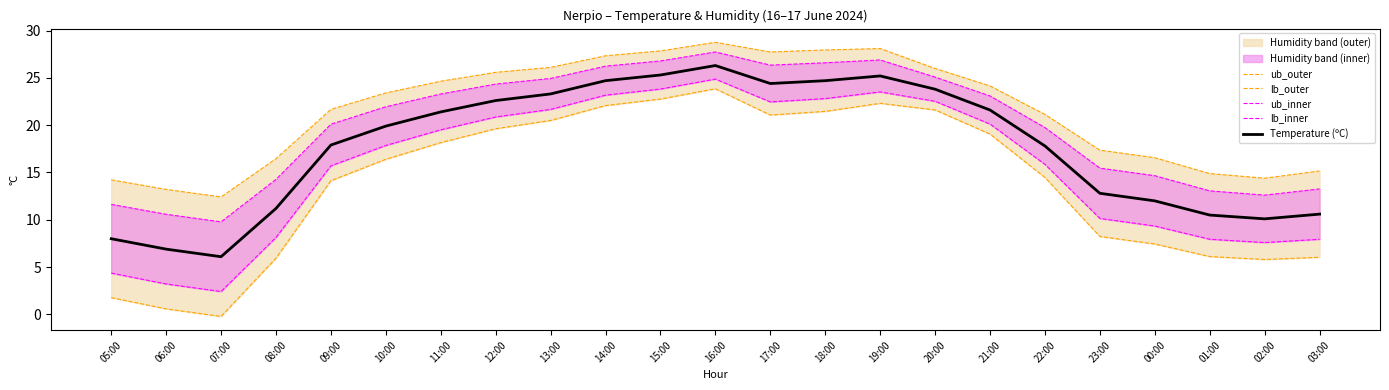

Does the chart have visible grid lines?

No